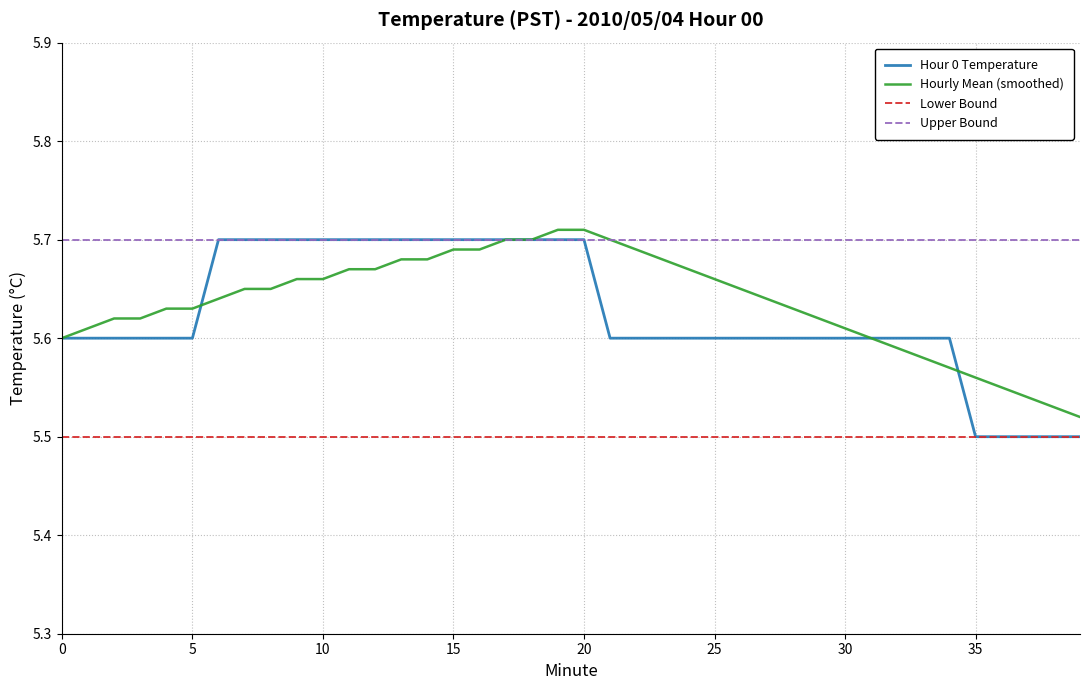

At how many categories does at least one series exceed 5?

40